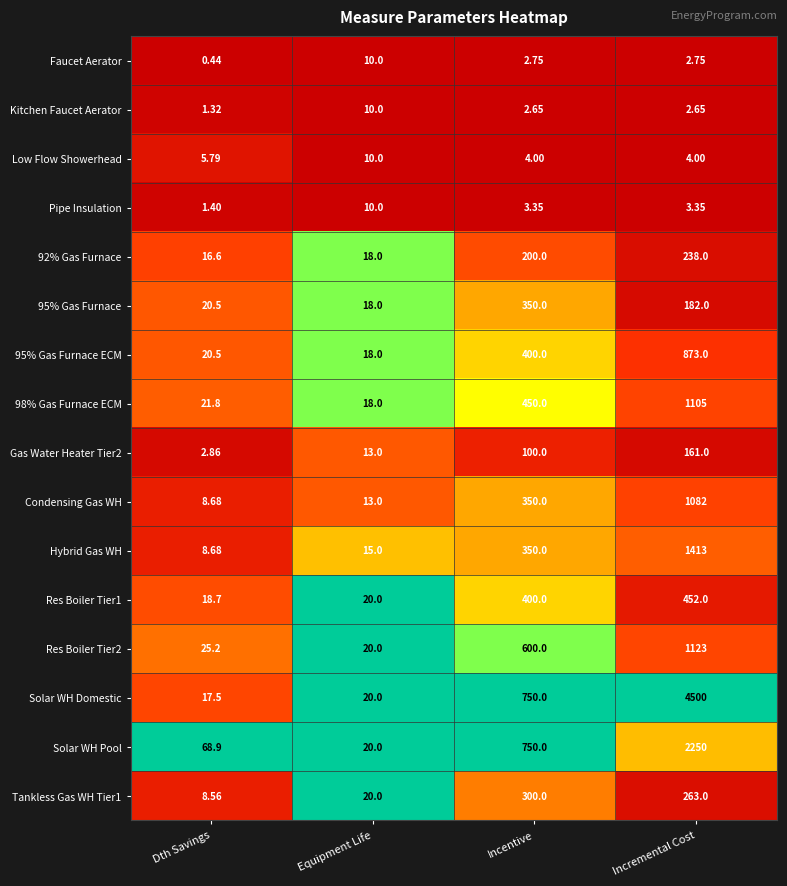

Which series changed the most between Equipment Life and Incremental Cost?

Solar WH Domestic